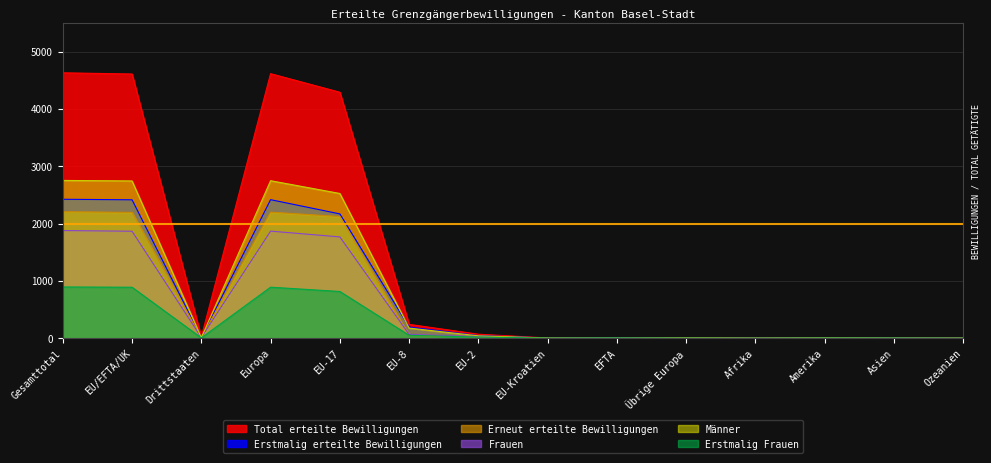

The Frauen series shows 1768 at EU-17. True or false?

True